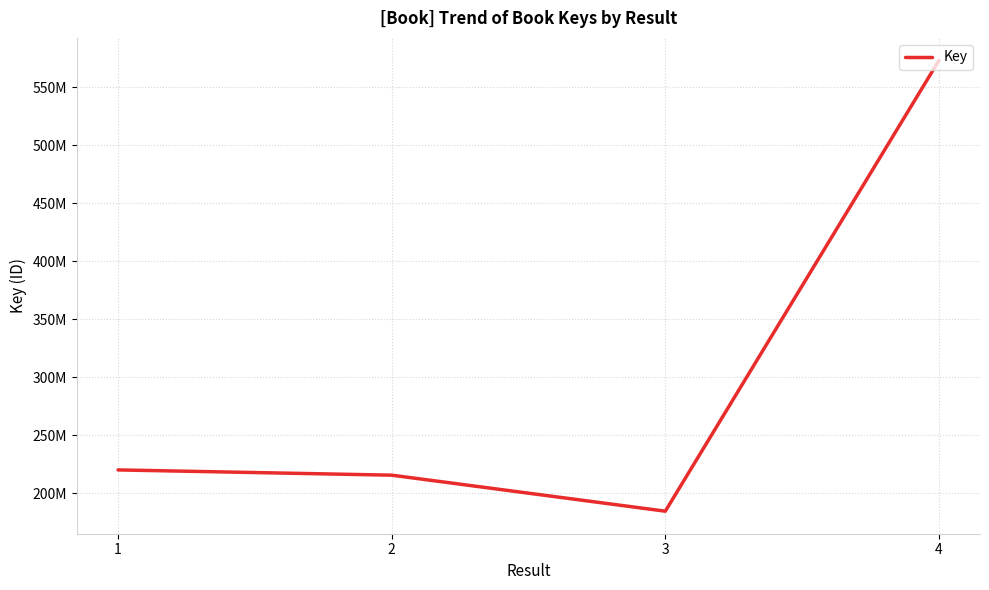

The value at 3 is 292789972. True or false?

False